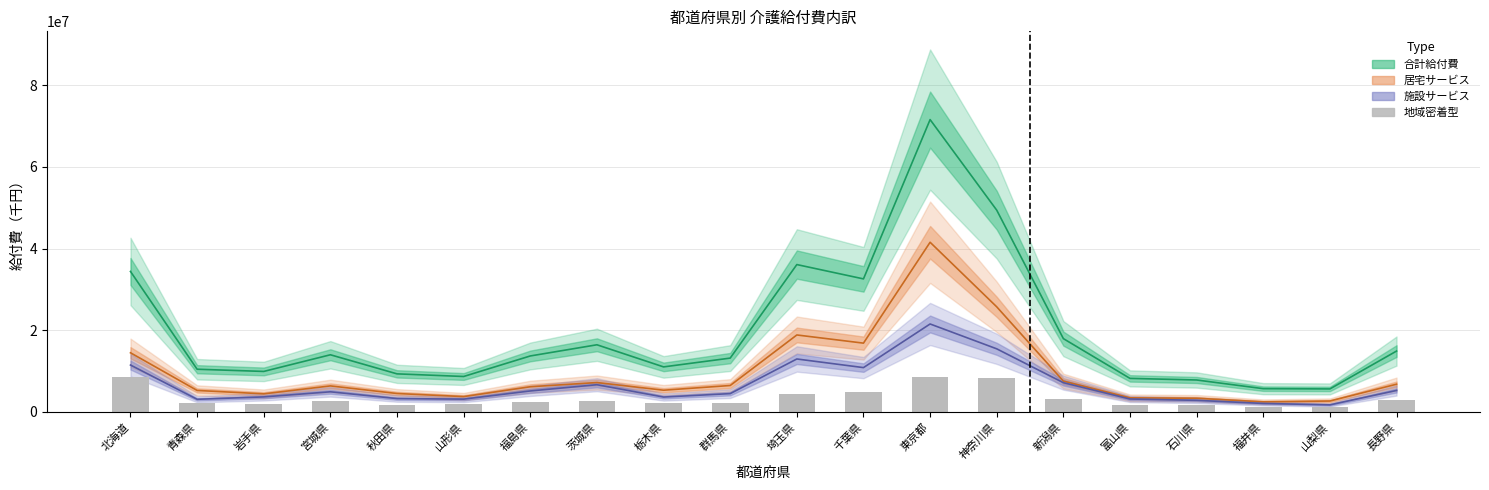

How many values are below 2425424?

10